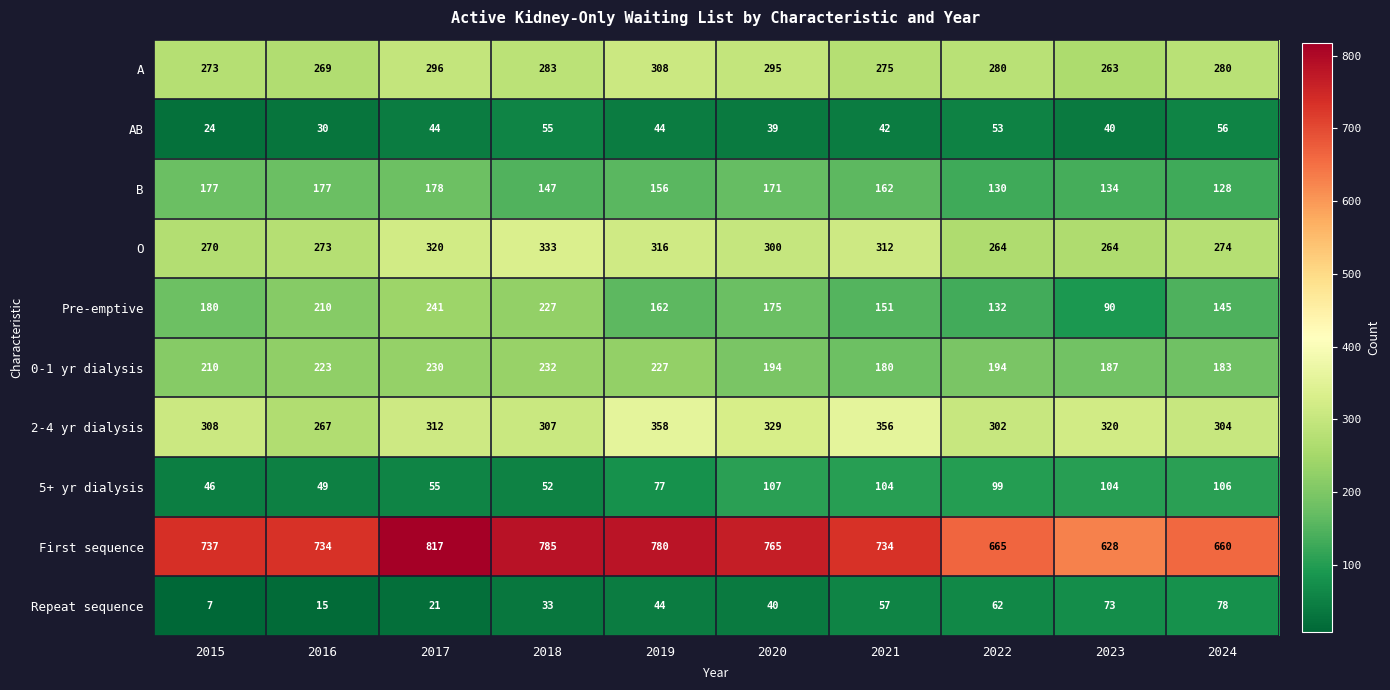

What is the difference between the highest and lowest values at 2022?

612